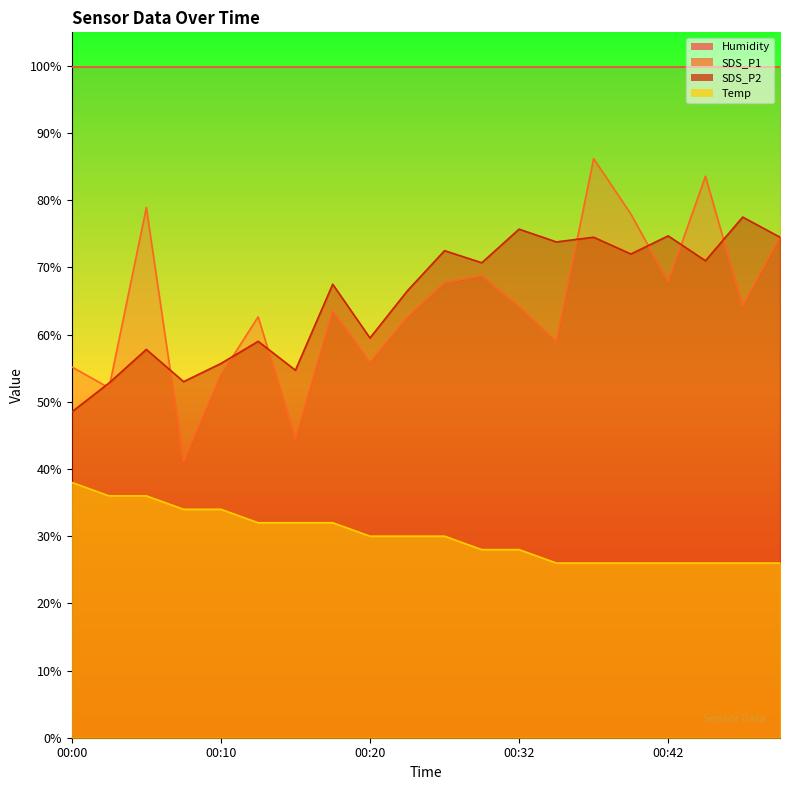

How many values in the Temp series exceed 30?

8